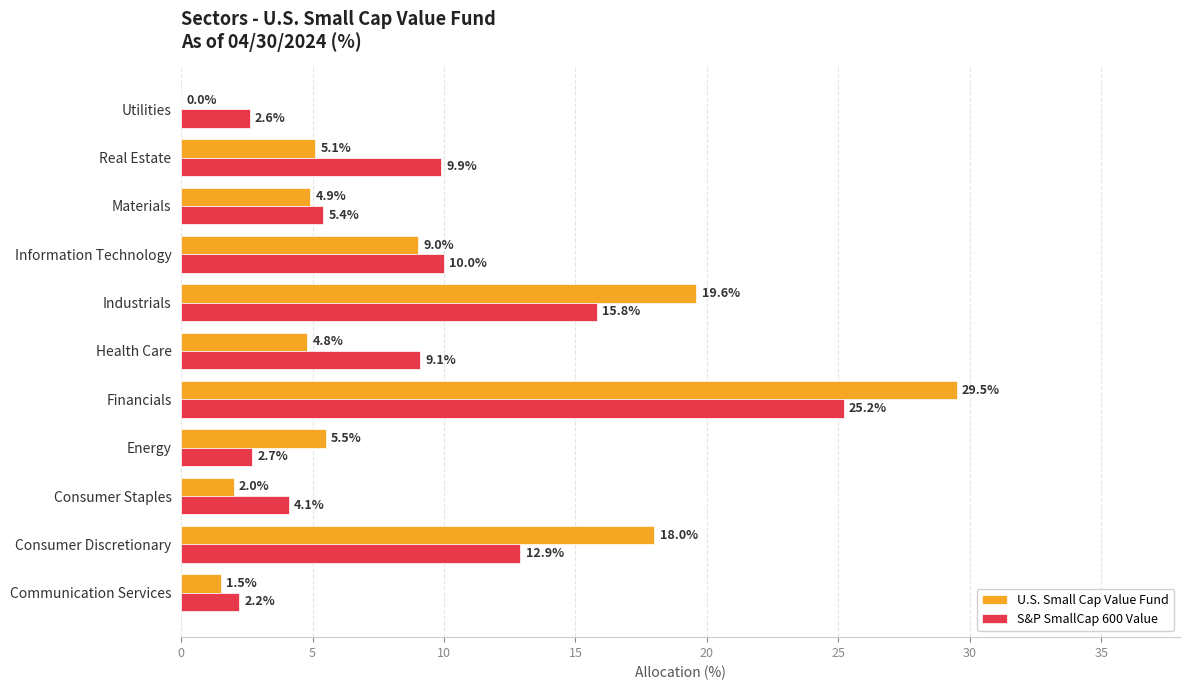

True or false: U.S. Small Cap Value Fund has a value of 4.8 at Health Care.

True